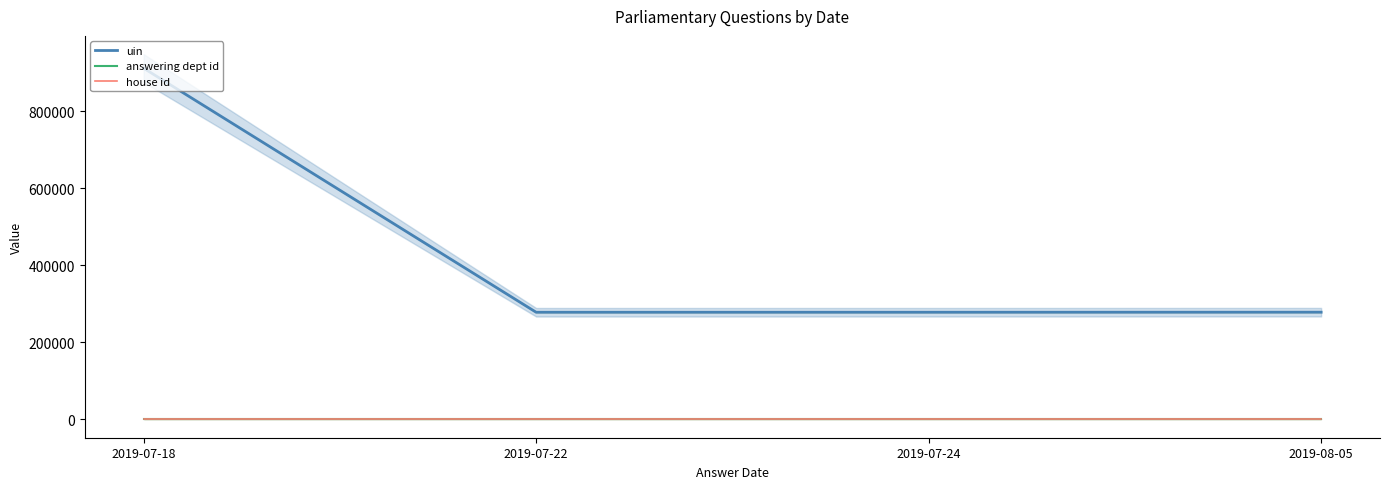

Reading left to right, transcribe all the data shown in this chart.

uin: 912039	278342	278373	278508
answering dept id: 27	27	27	27
house id: 1	1	1	1